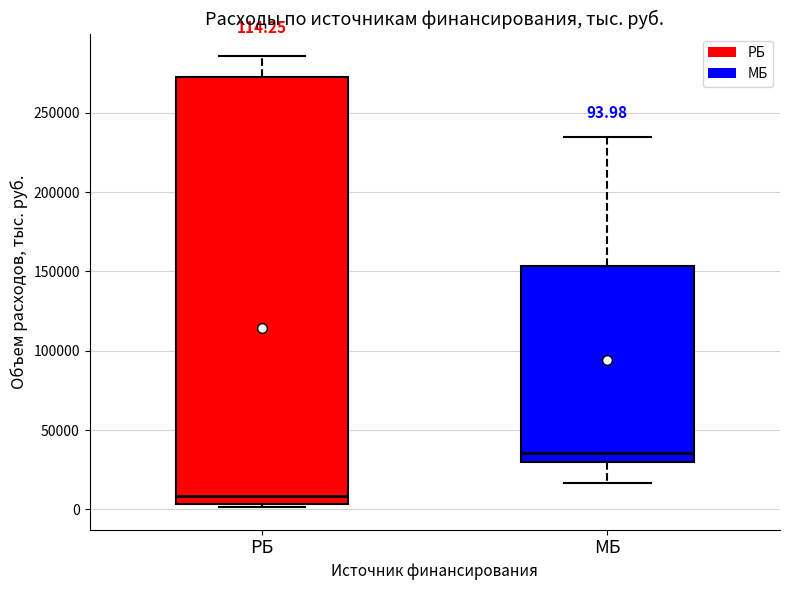

Comparing the boxes themselves (not the whiskers), which one is the tallest?

РБ